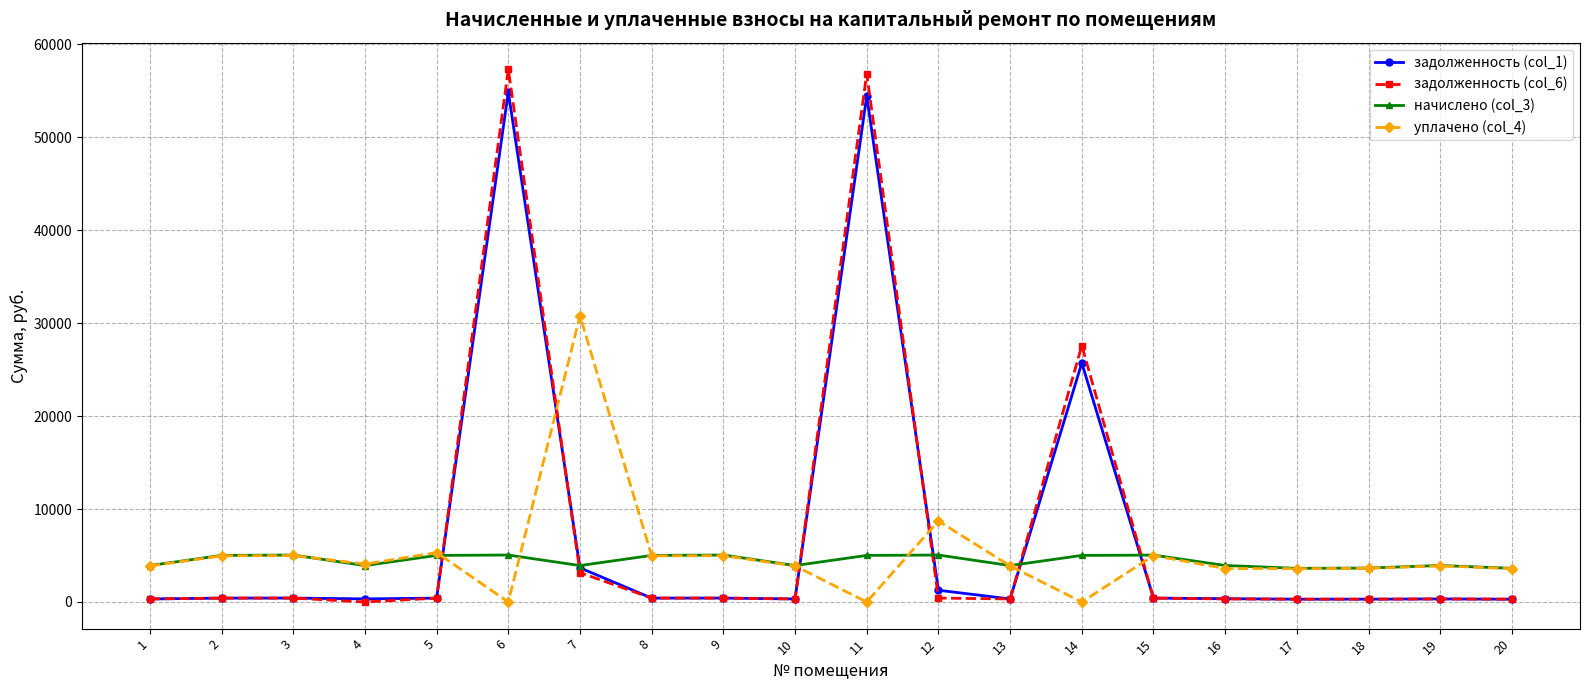

What is the difference between the maximum and minimum values in the начислено (col_3) series?

1430.4